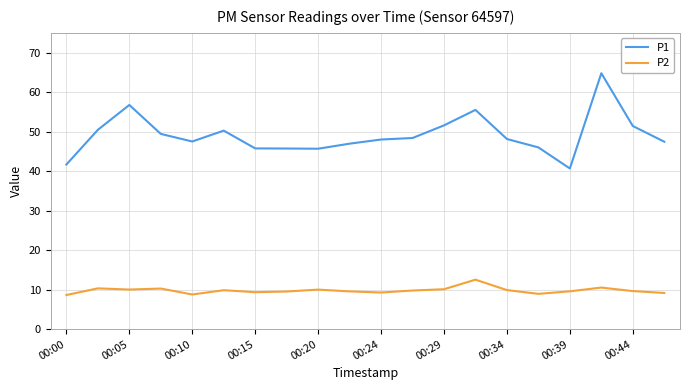

What is the lowest value of the P2 series?

8.6